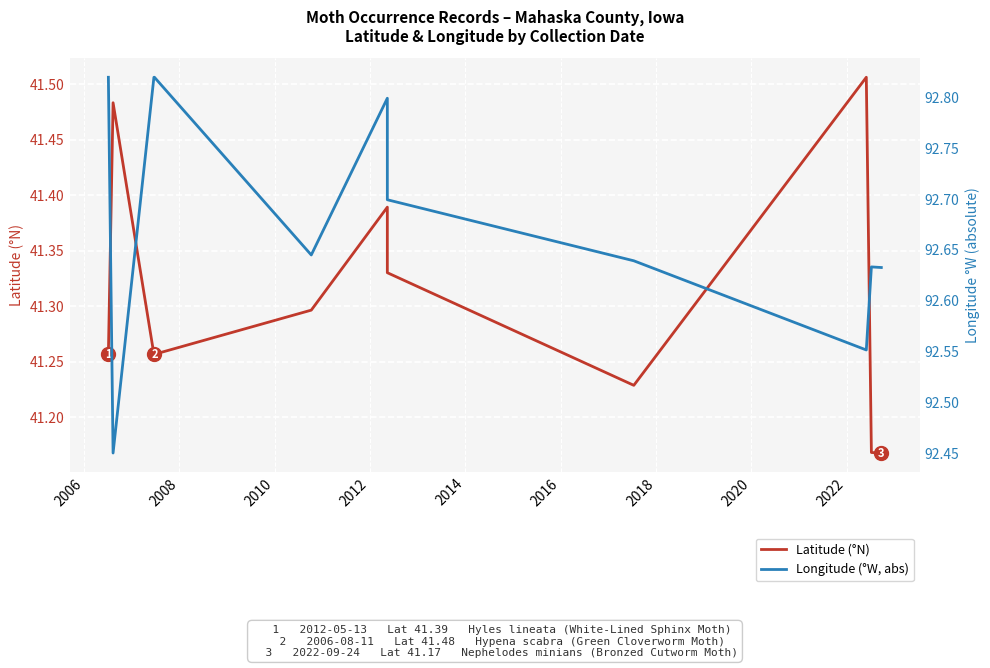

True or false: Latitude (°N) and Longitude (°W, abs) cross at least once.

False